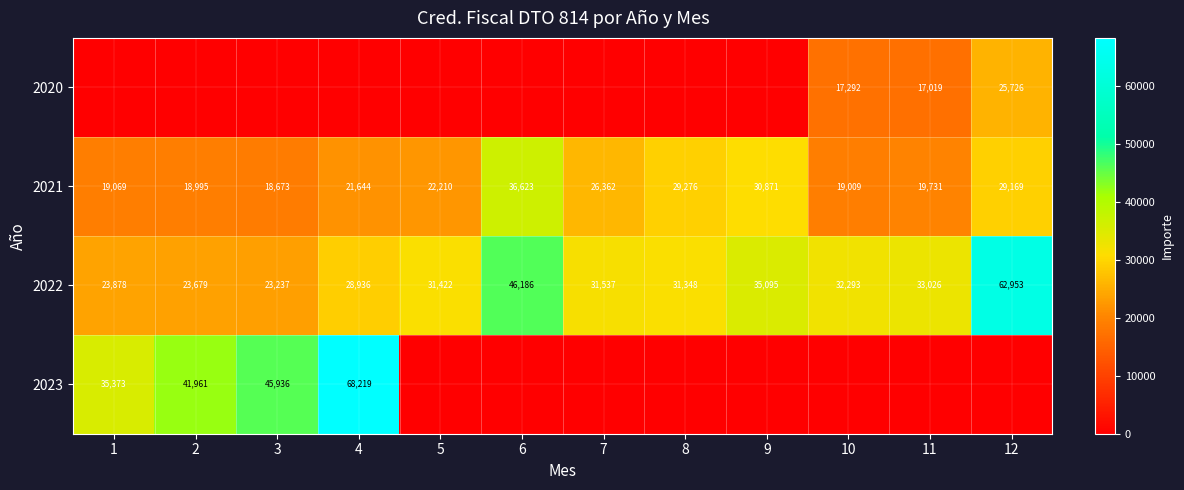

What is the difference between the maximum and second lowest values in the 2021 series?

17628